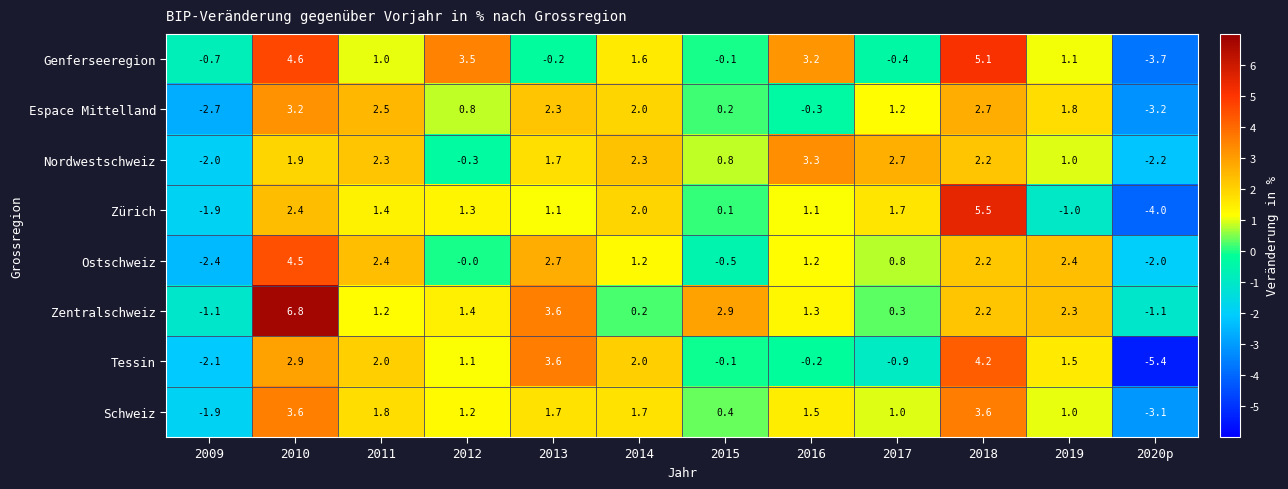

How many data points in Espace Mittelland are above 1?

7